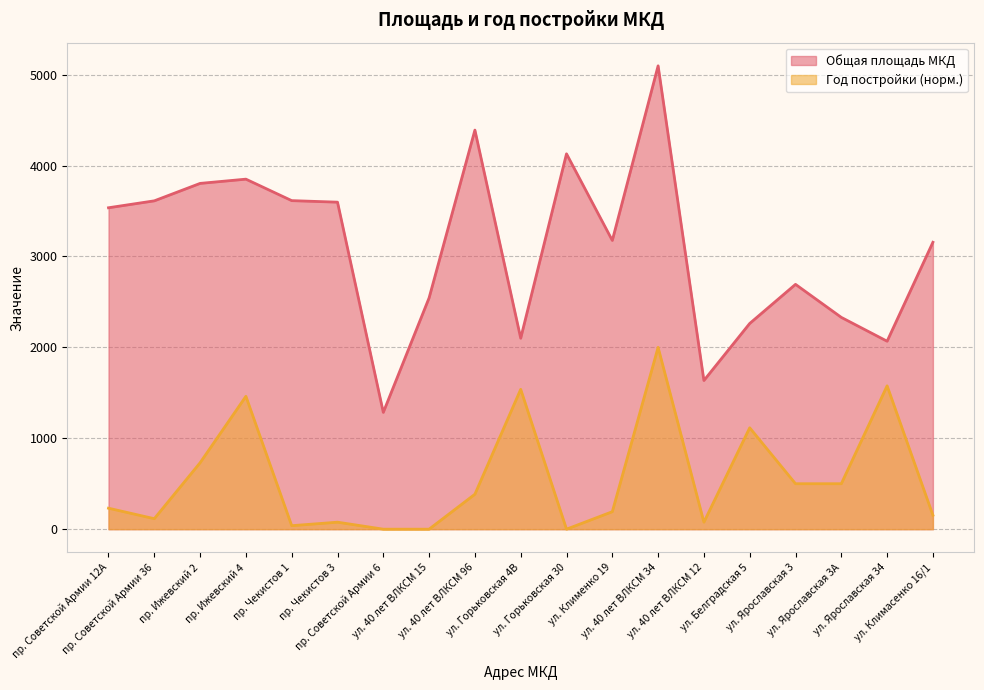

How many series are shown in this chart?

2